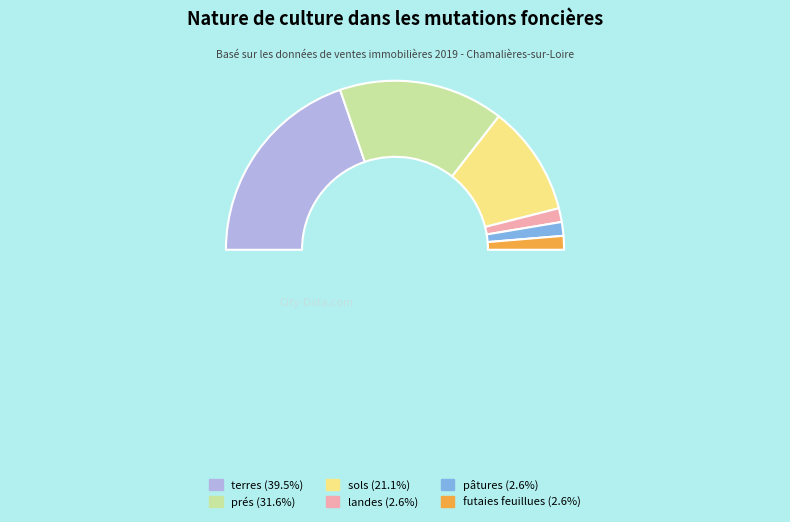

To the nearest percent, what is the average slice percentage?

17%